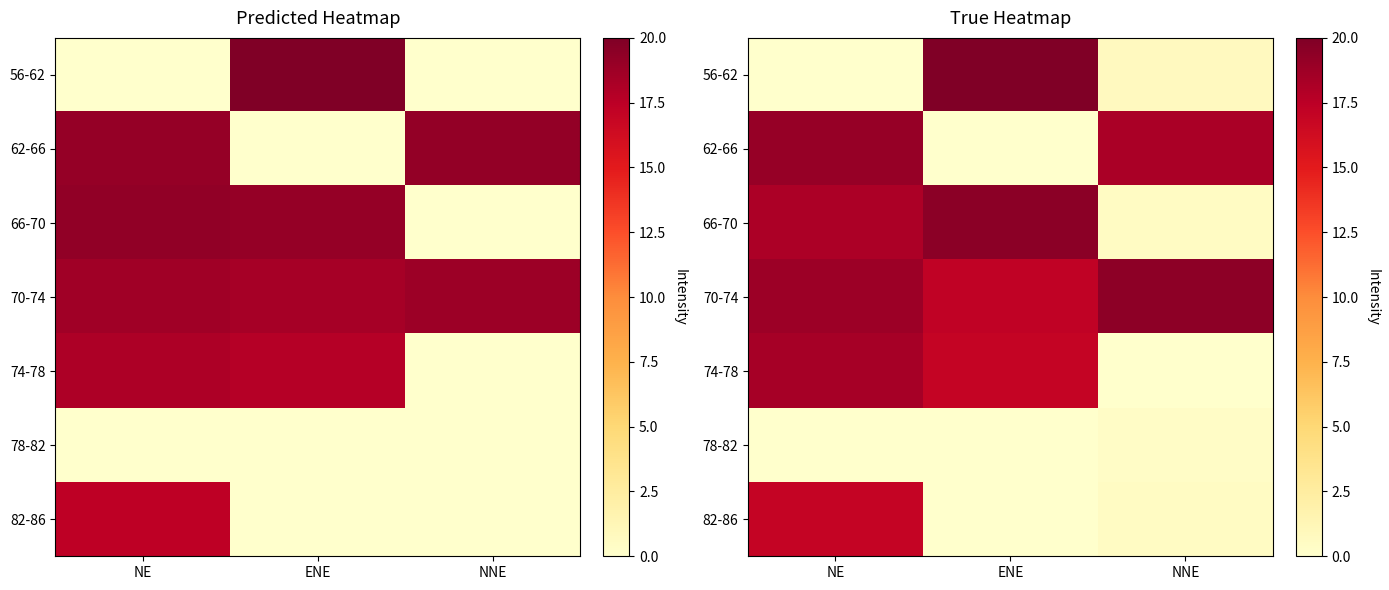

Which category has the lowest value across all series?

ENE